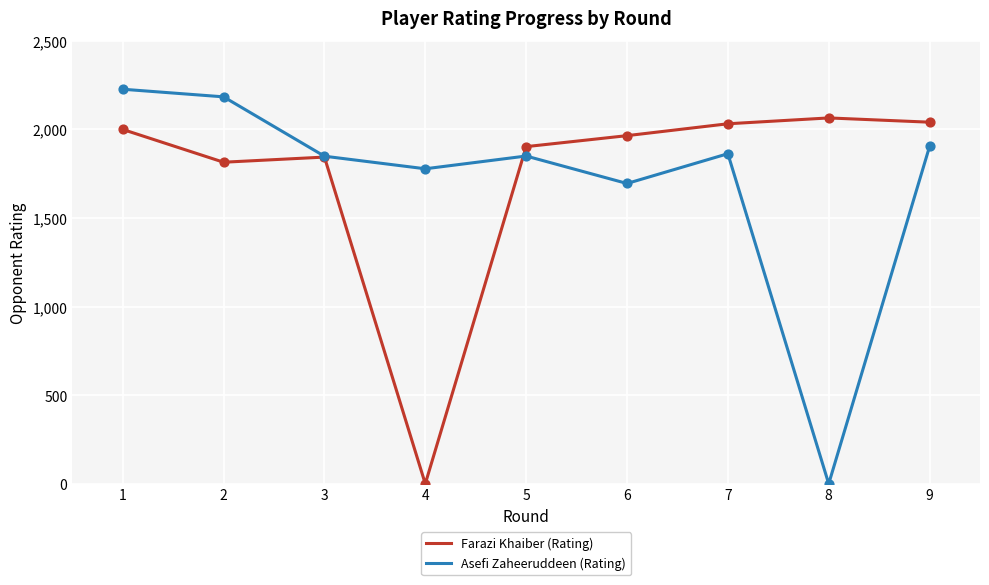

Which series has the largest total across all categories?

Farazi Khaiber (Rating)